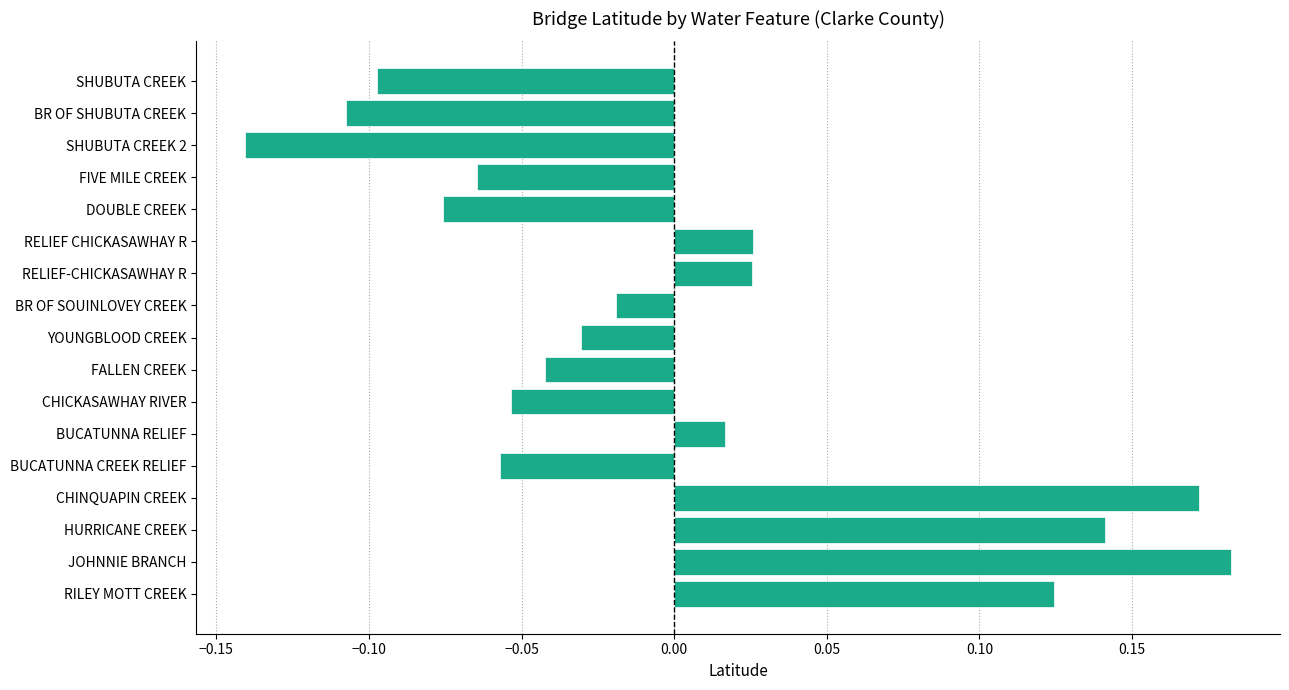

The chart shows a value of -0.1 at BR OF SHUBUTA CREEK. True or false?

True